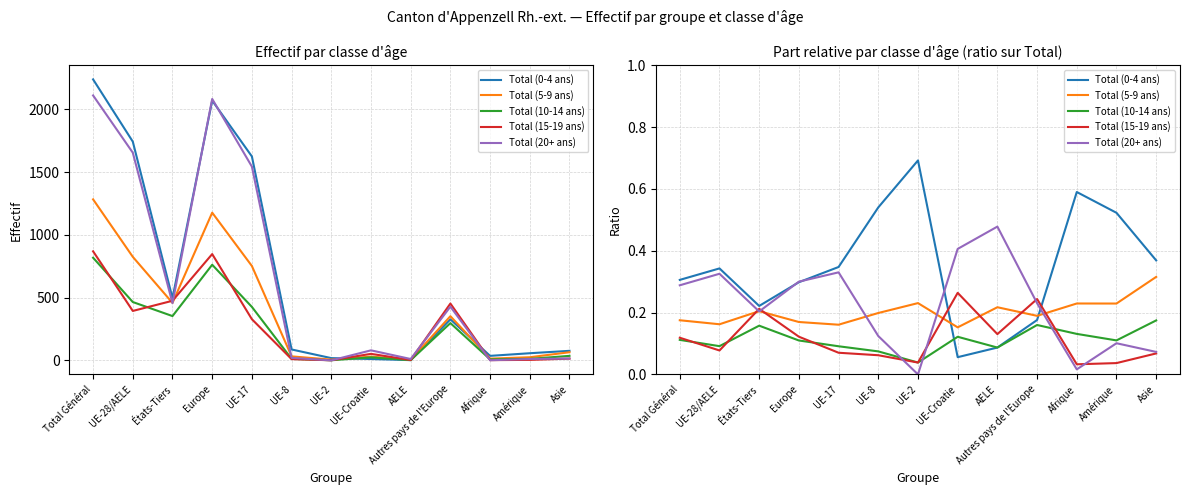

Which series has the largest total across all categories?

Total (0-4 ans)